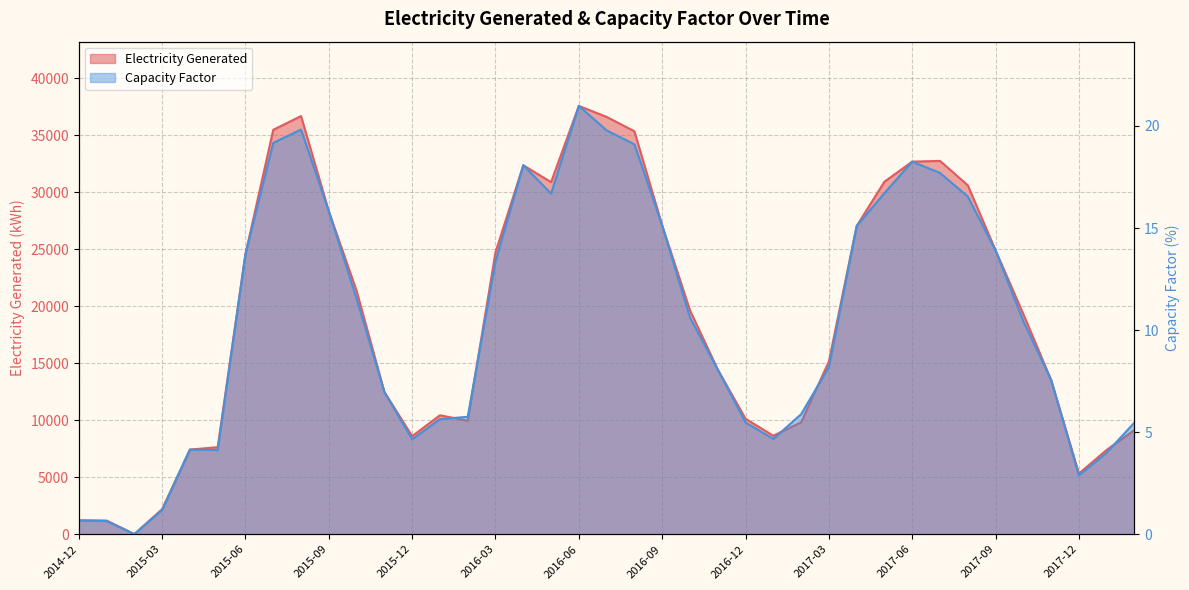

What are all the series names shown in the legend?

Electricity Generated, Capacity Factor